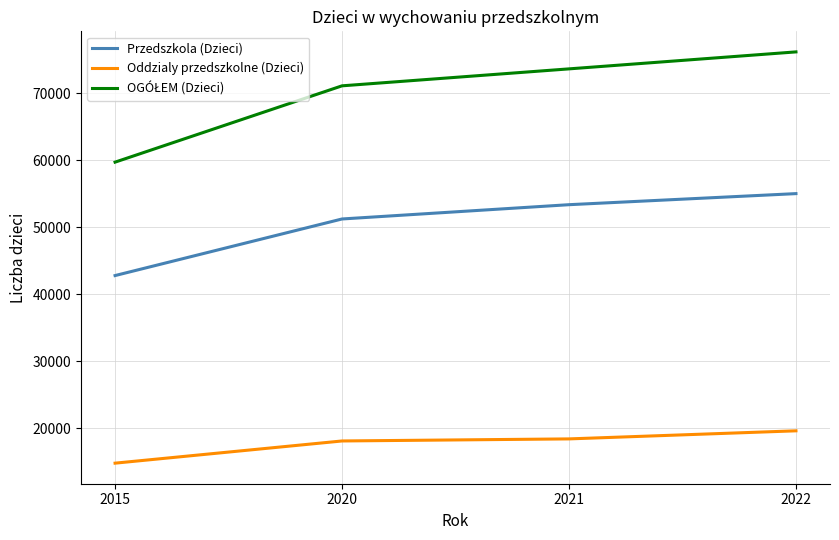

At how many categories does at least one series exceed 27372?

4